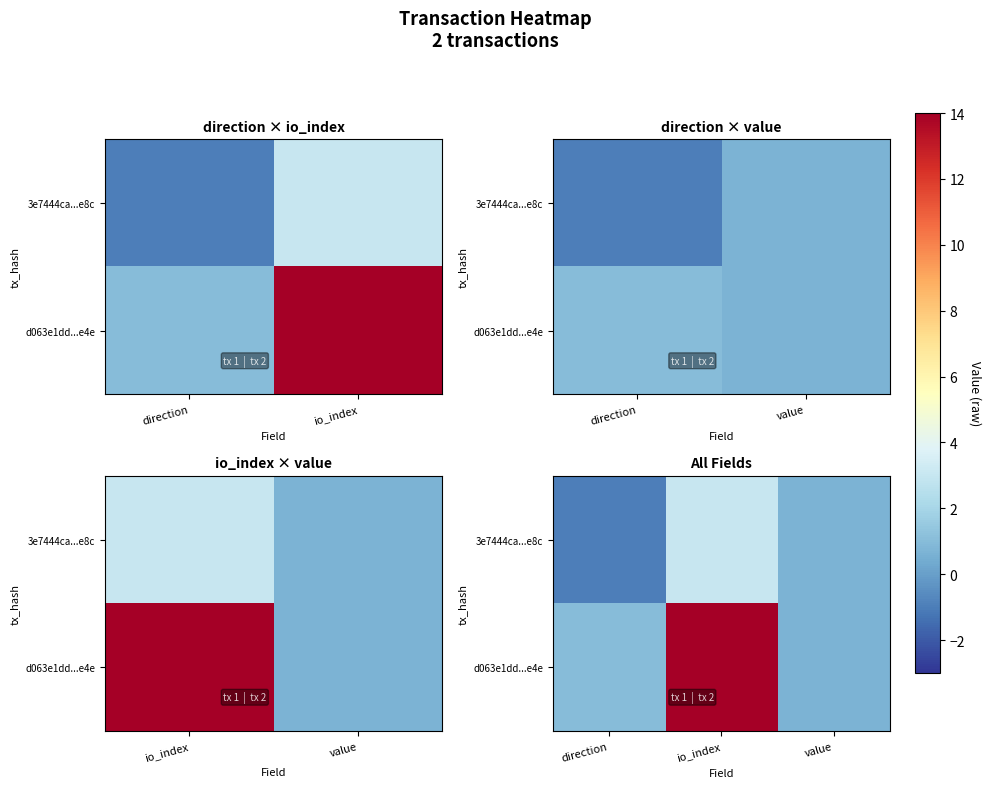

Which series has the largest range (max minus min)?

d063e1dd...e4e